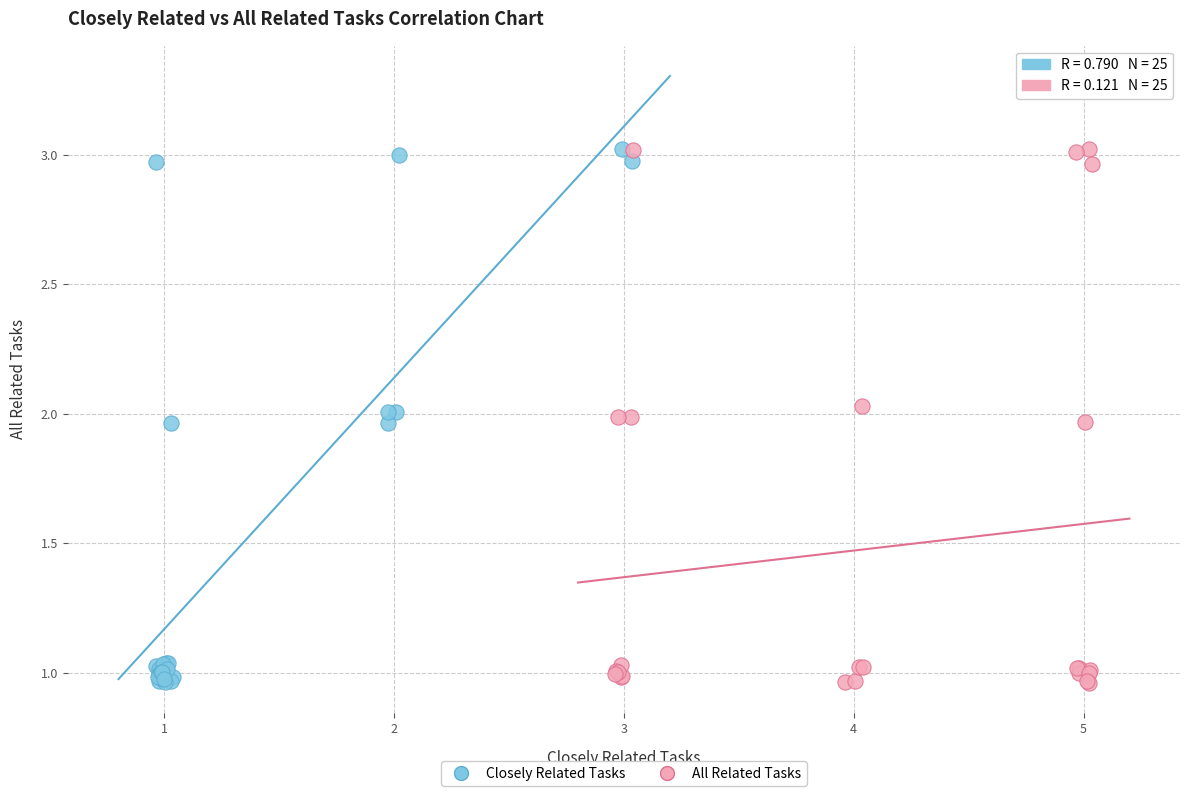

What are all the series names shown in the legend?

Closely Related Tasks, All Related Tasks